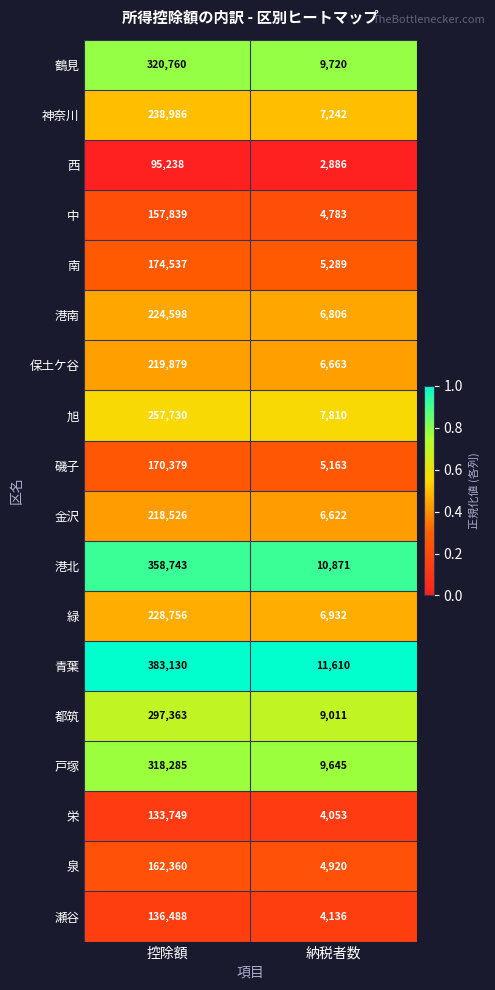

Rank the categories by 神奈川 value from lowest to highest.

納税者数, 控除額